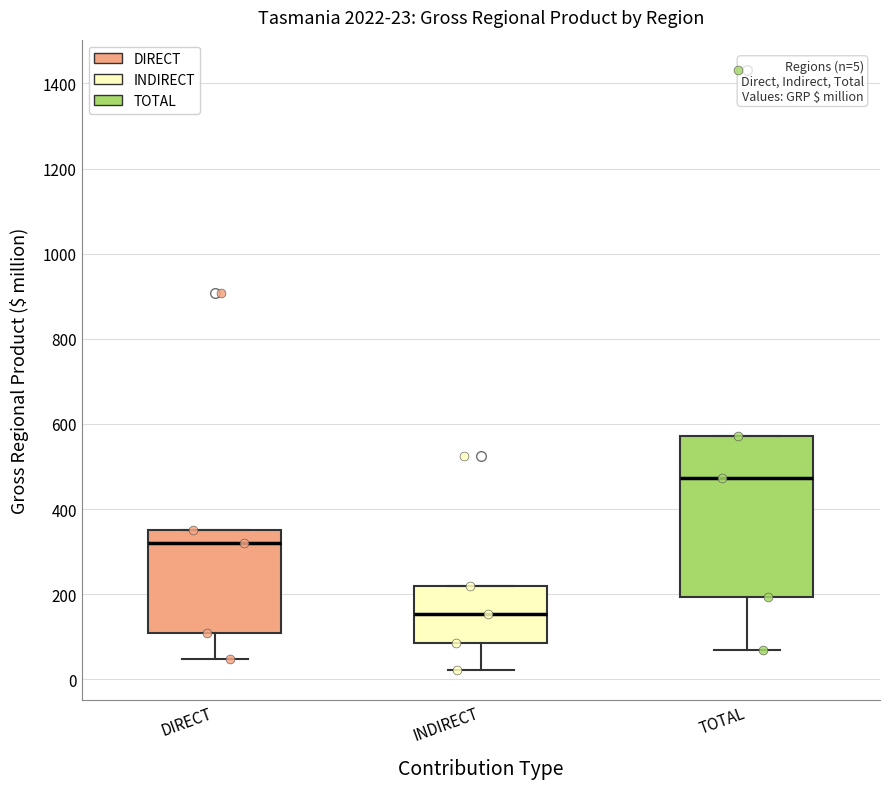

Which box is the tallest, from its lower edge to its upper edge?

TOTAL